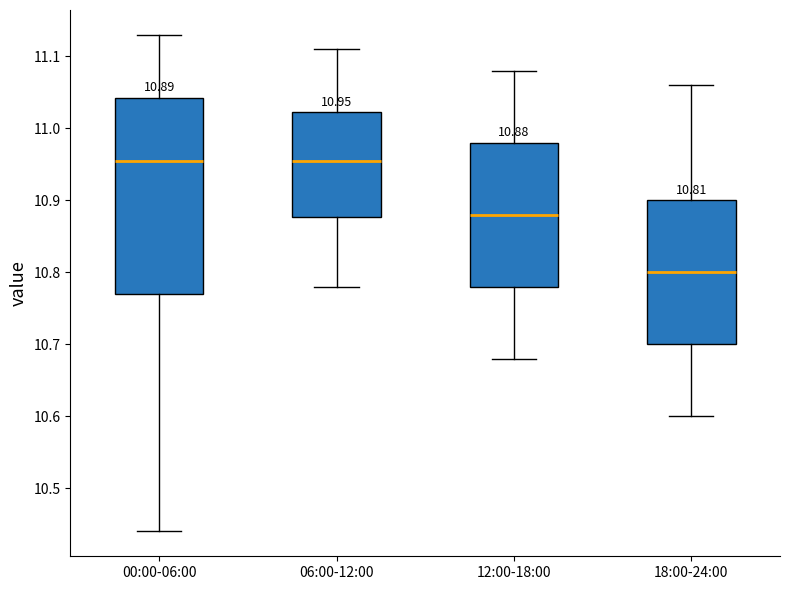

Comparing the boxes themselves (not the whiskers), which one is the tallest?

00:00-06:00